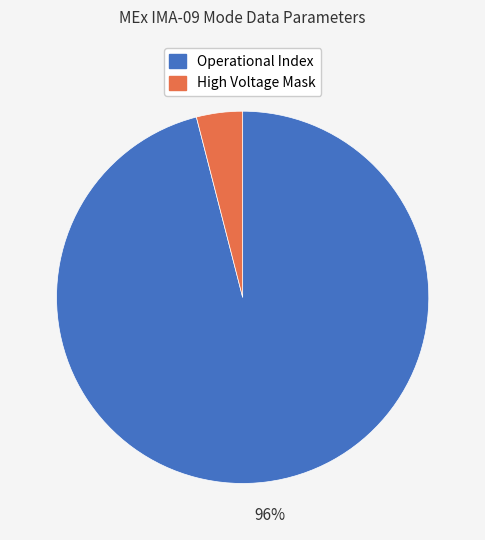

How many segments does this pie chart have?

2